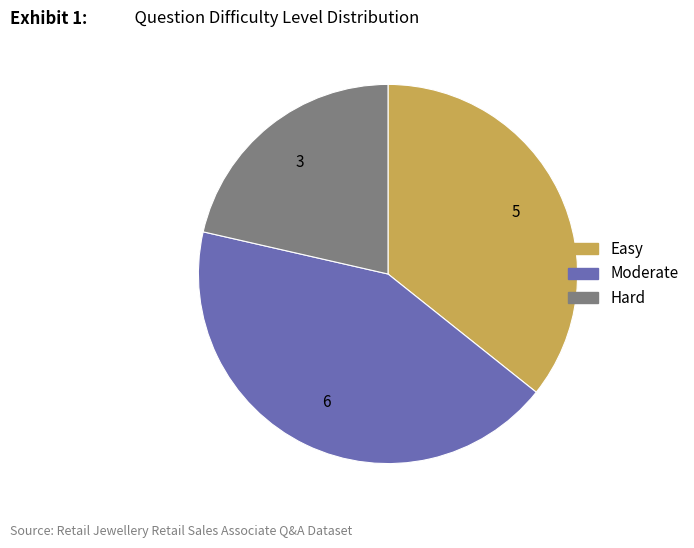

Rank the categories by value from lowest to highest.

Hard, Easy, Moderate